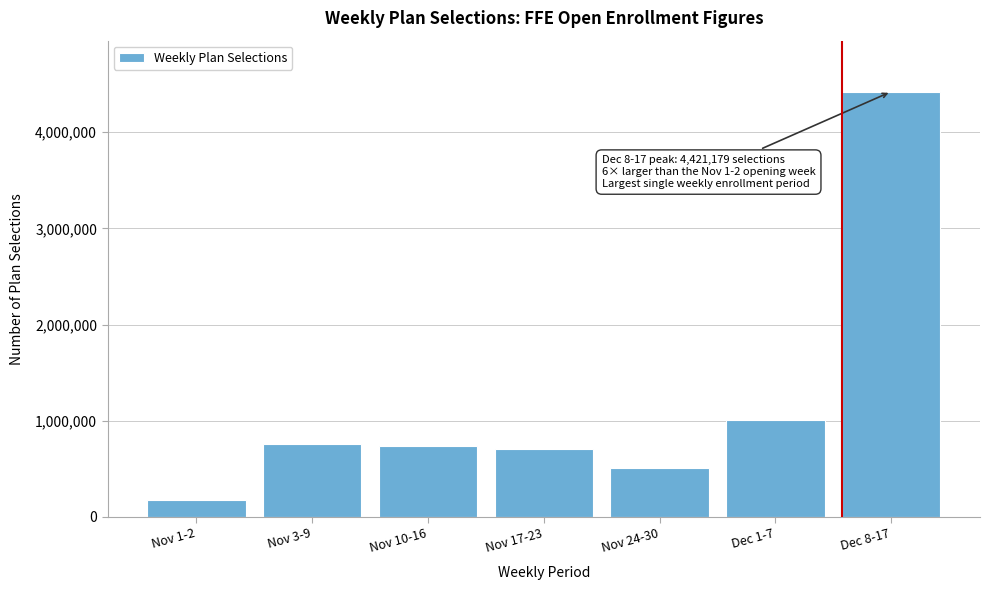

What is the sum of all values?

8303850